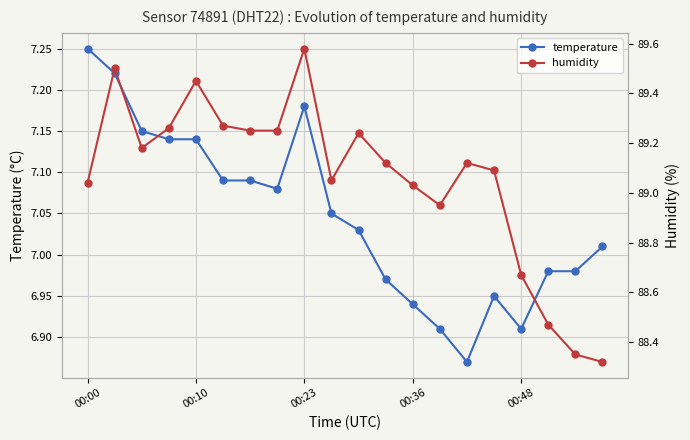

What is the difference between the maximum and minimum values in the temperature series?

0.4